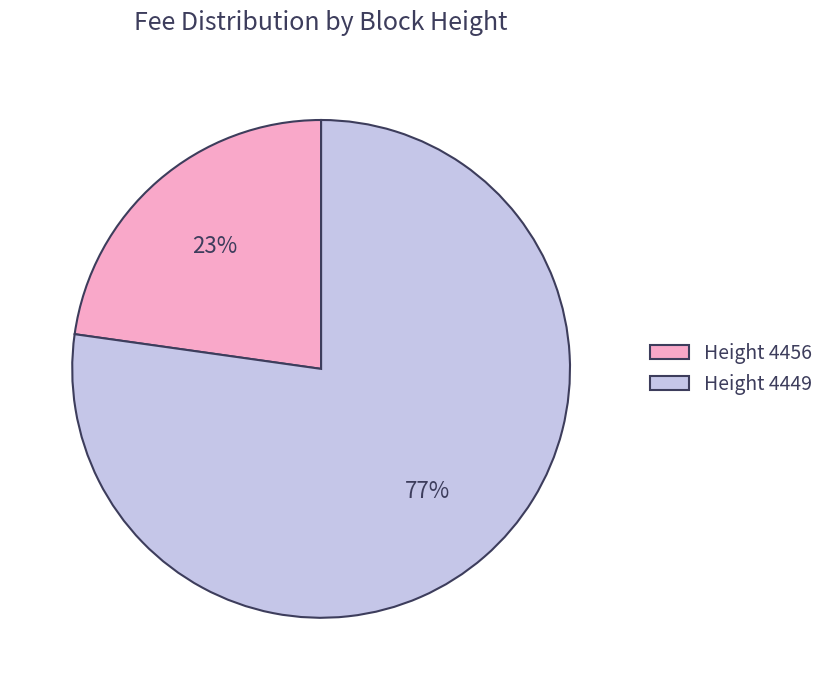

Approximately how many times larger is the value at Height 4456 compared to Height 4449?

0.3